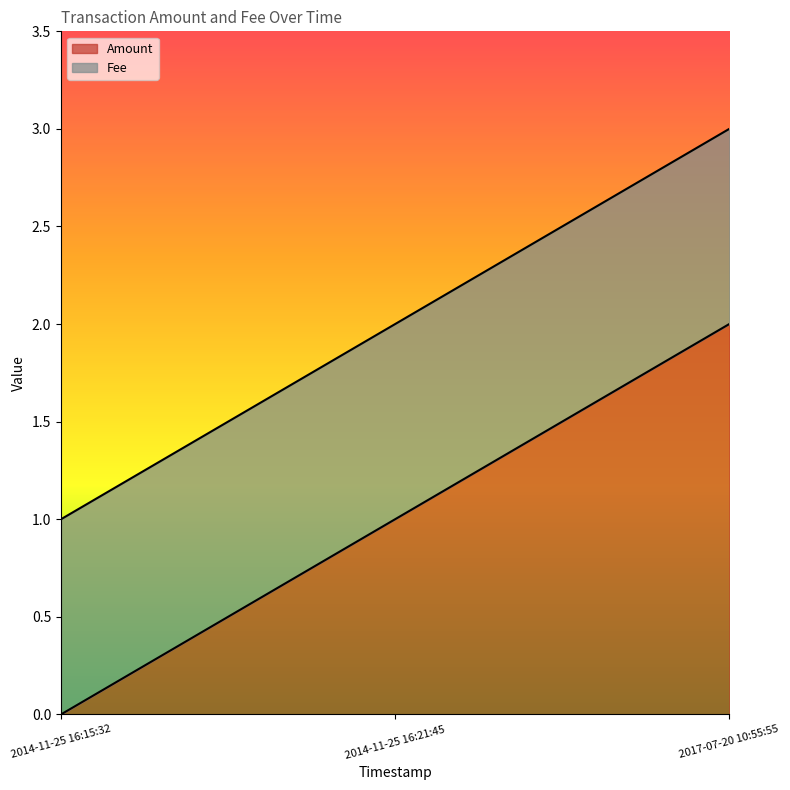

What position from the right is 2017-07-20 10:55:55?

1